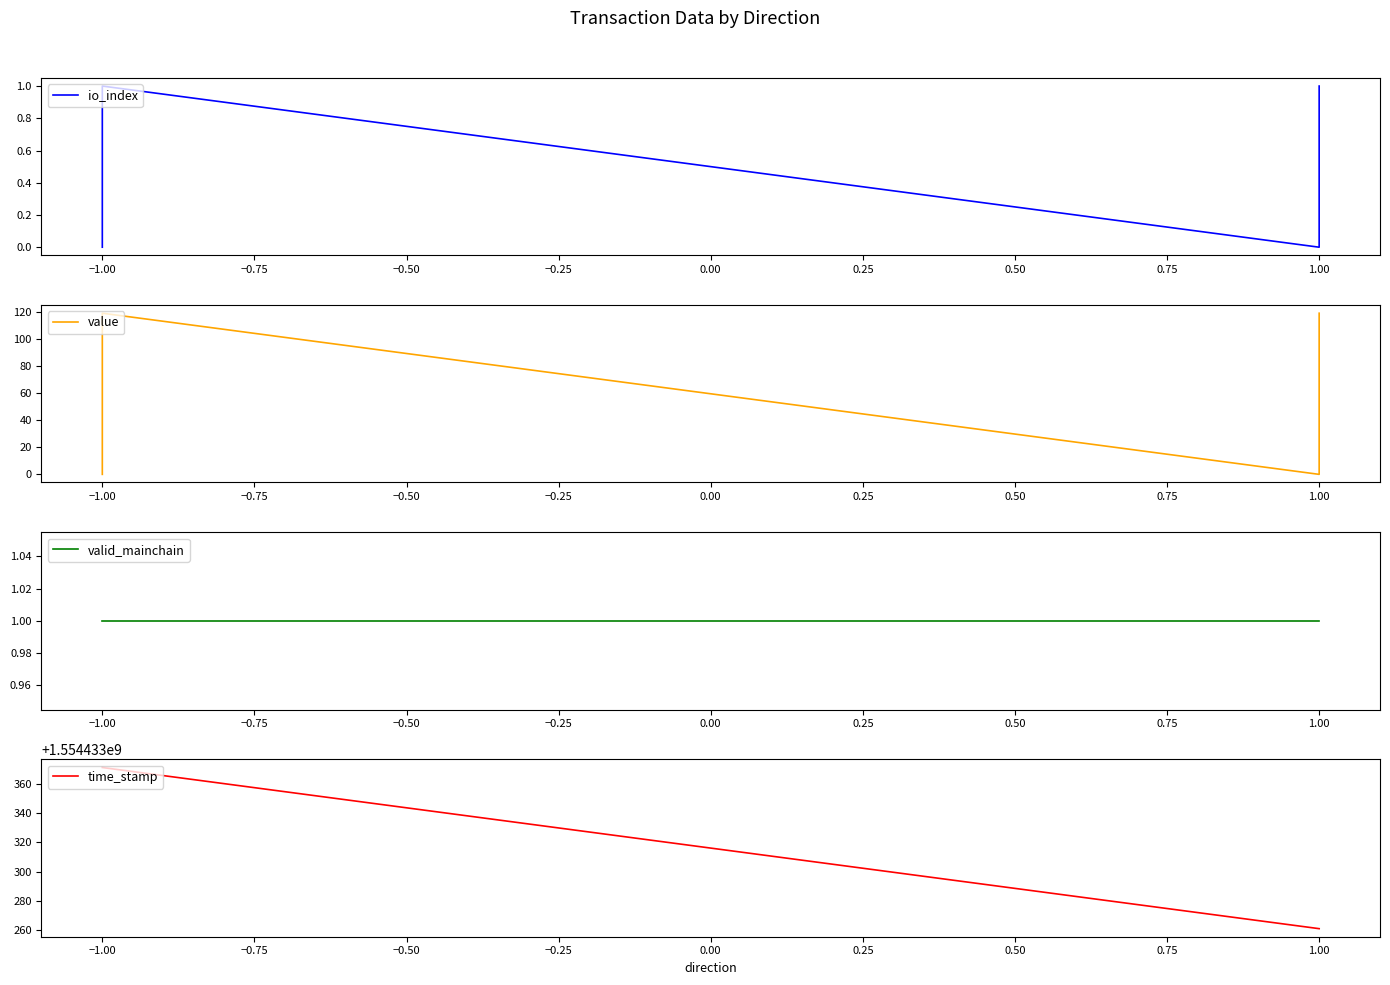

What is the value of the valid_mainchain point at the 1st from the left?

1.0